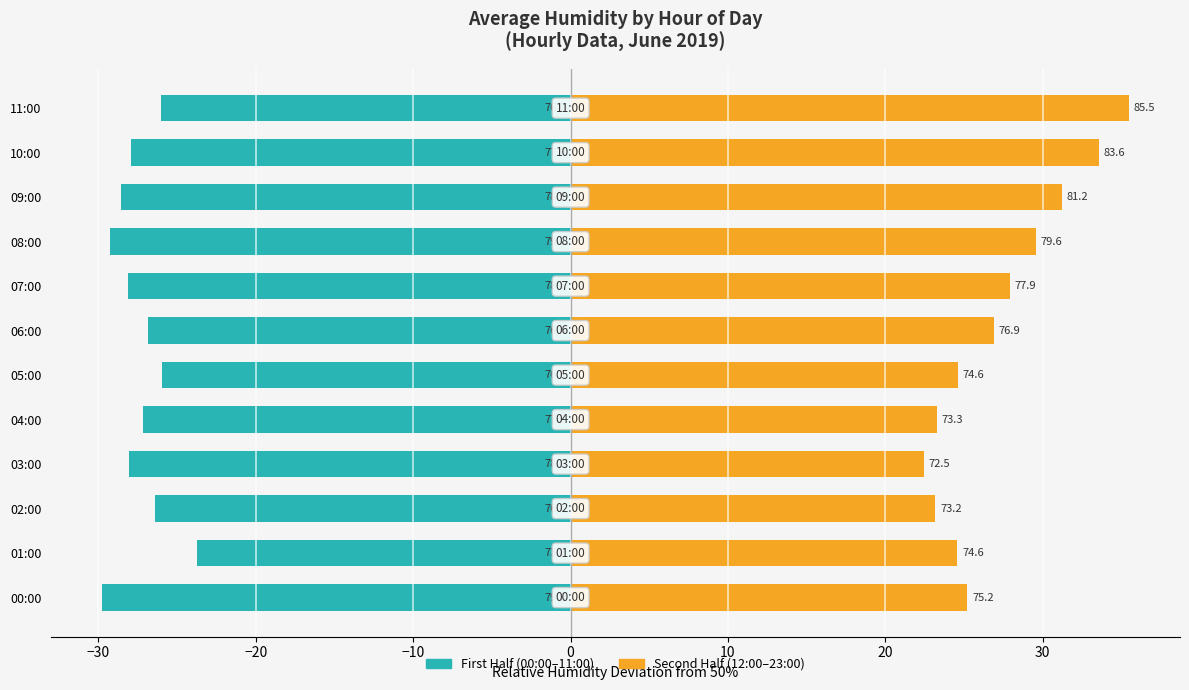

Is the value of Second Half of Day (12:00–23:00) at 06:00 greater than the value of First Half of Day (00:00–11:00) at 04:00?

Yes